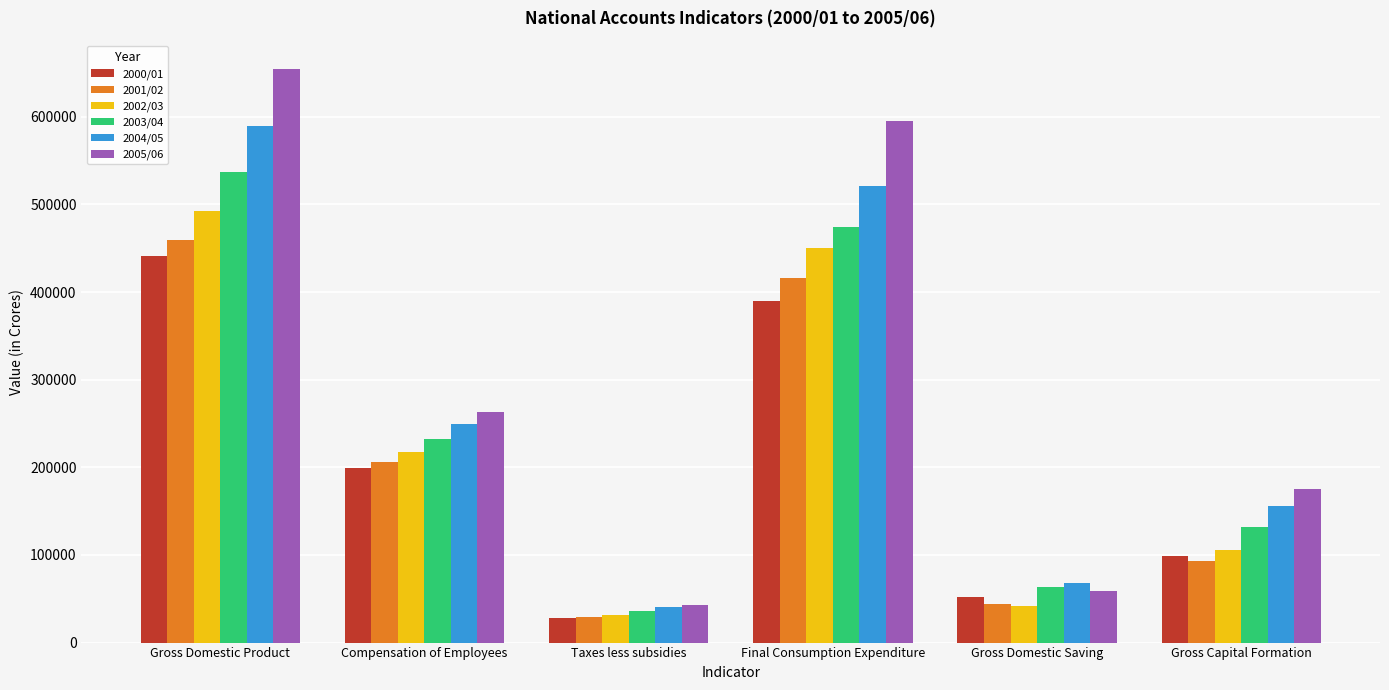

How many groups of bars are there?

6